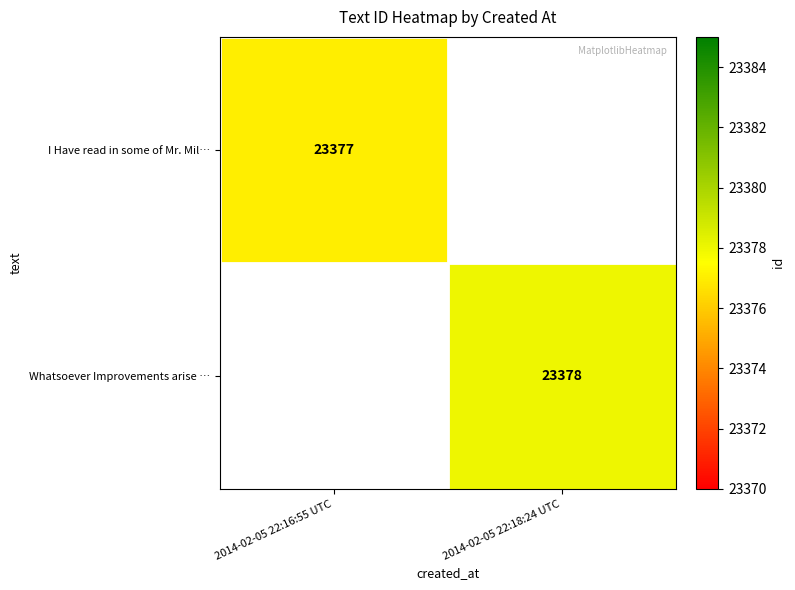

The Whatsoever Improvements arise … series shows 23378 at 2014-02-05 22:18:24 UTC. True or false?

True